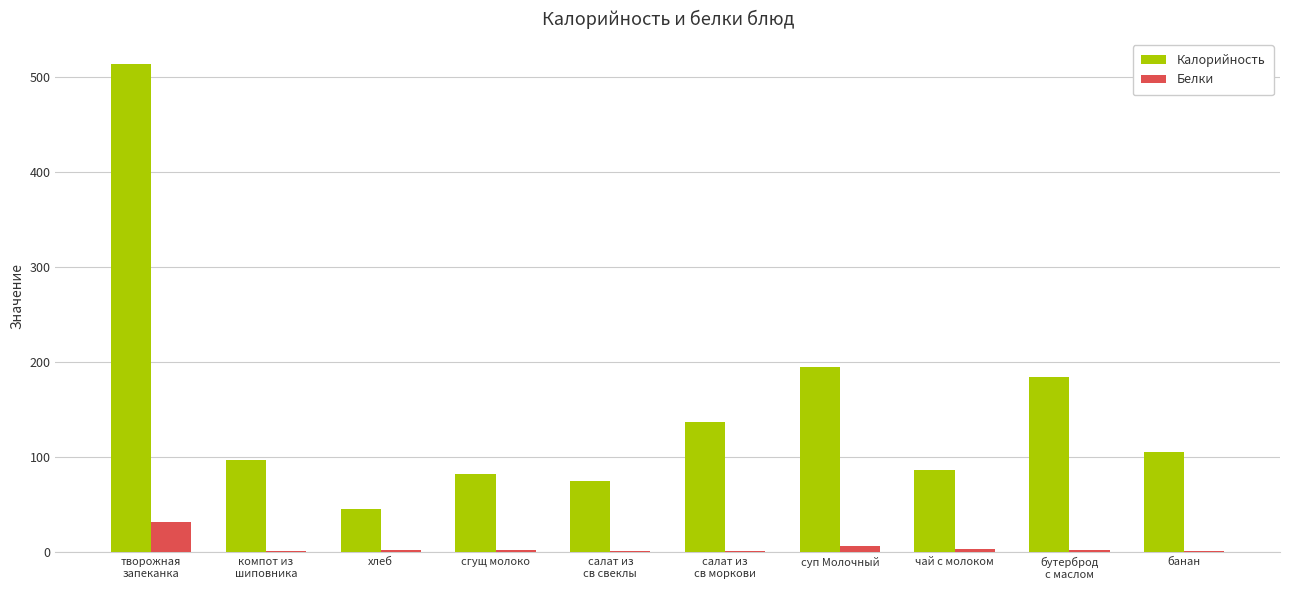

What is the average value of the Белки series?

5.3